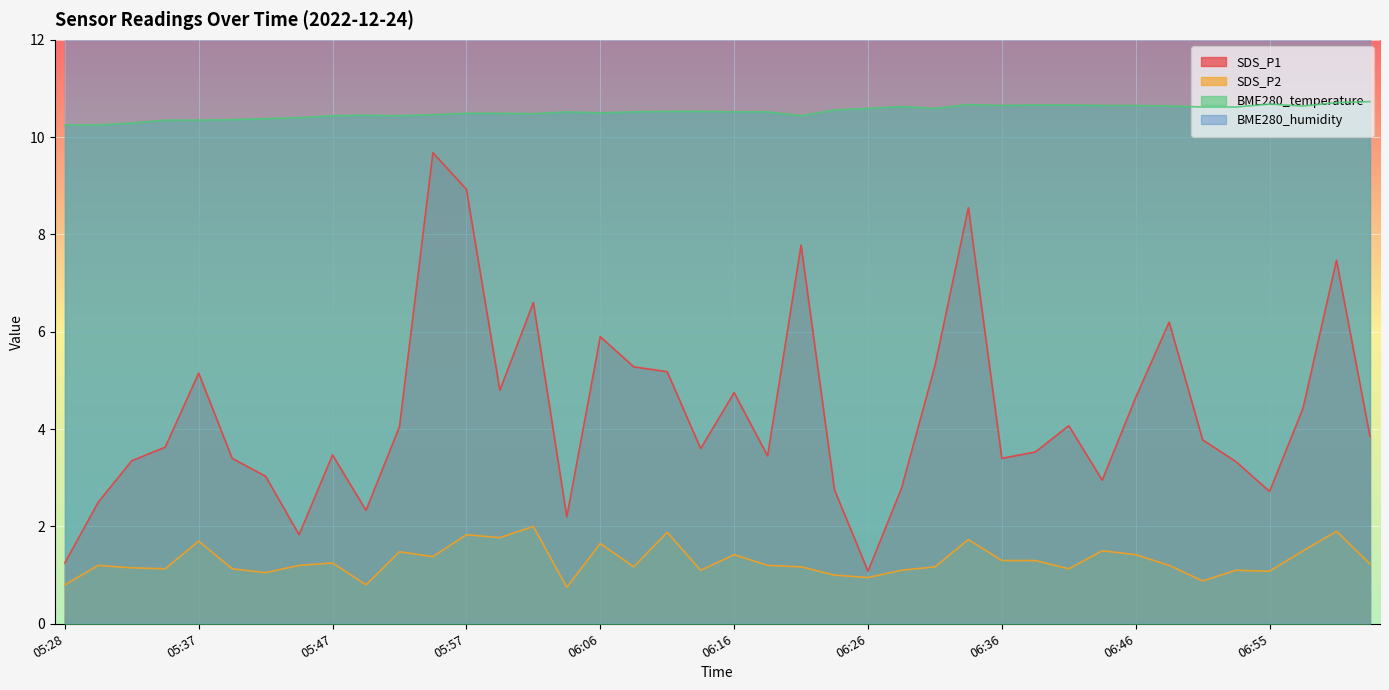

What is the sum of all SDS_P2 values?

51.7